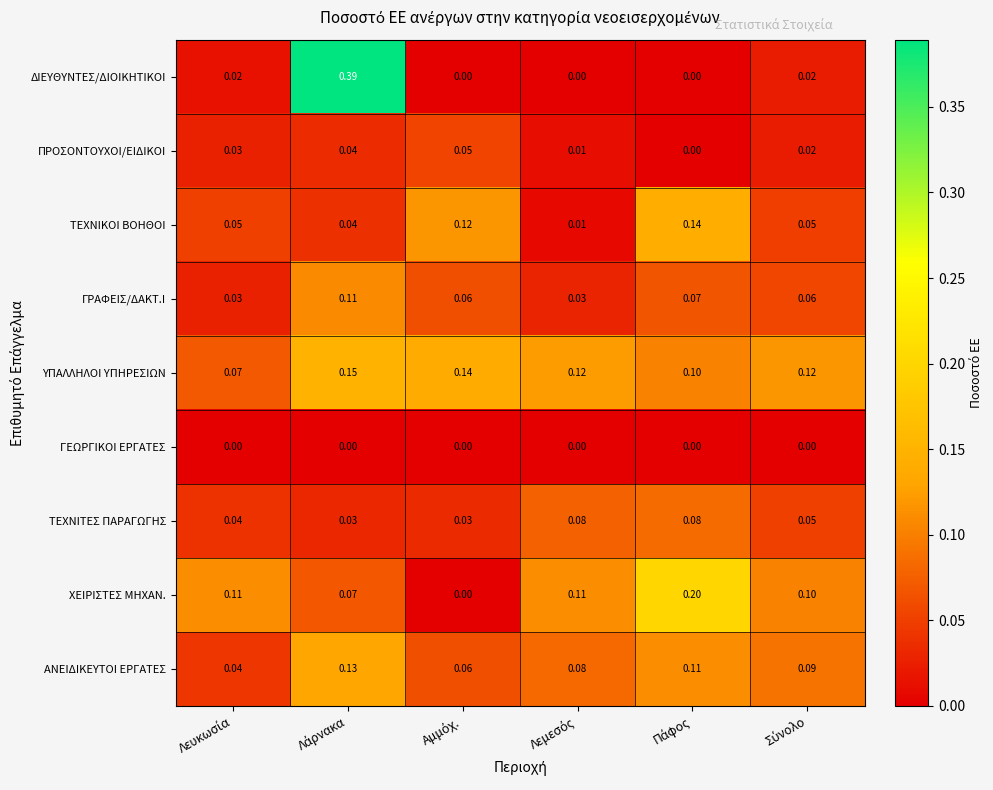

At how many categories does at least one series exceed 0?

6